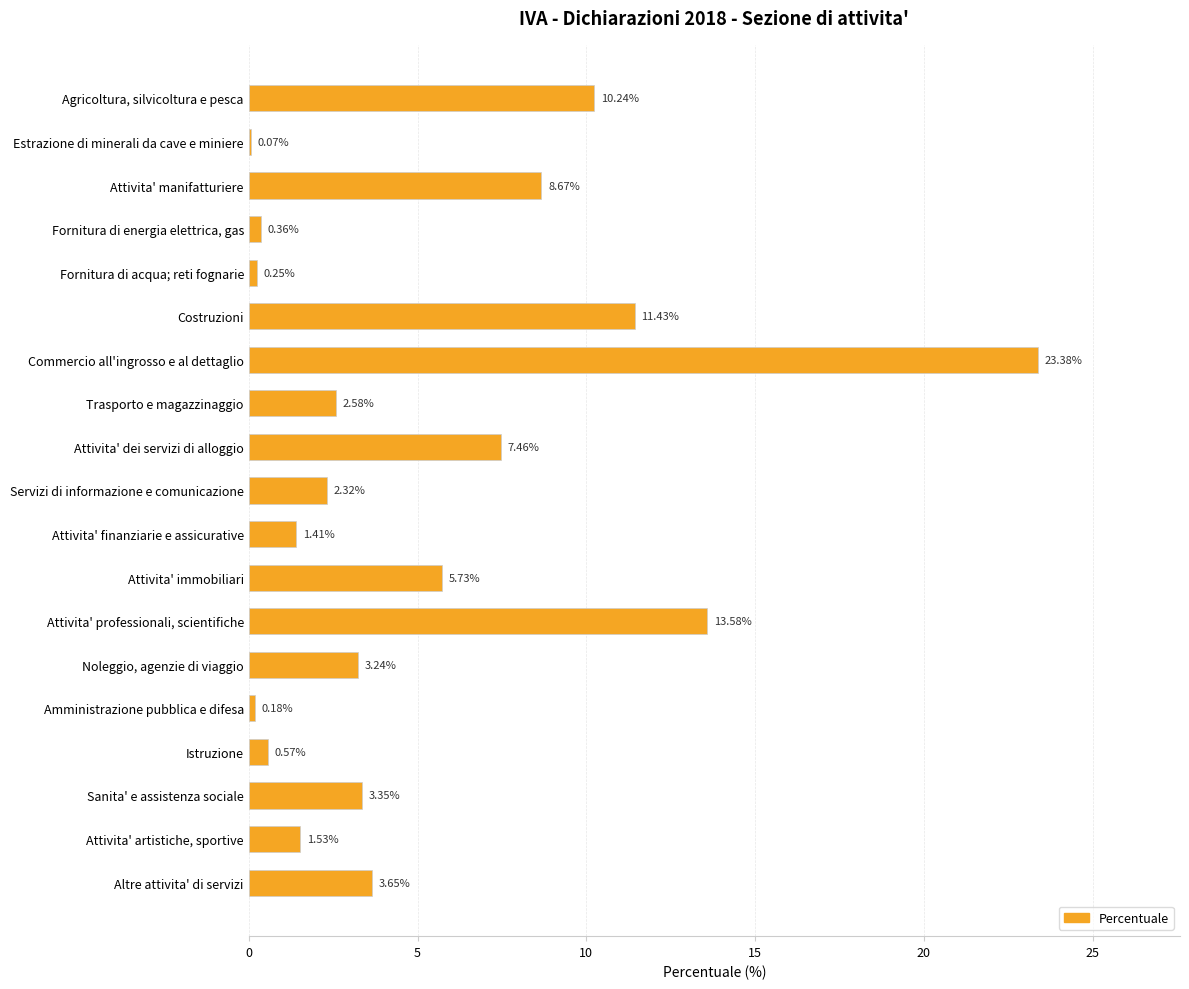

What is the sum of all values?

100.0